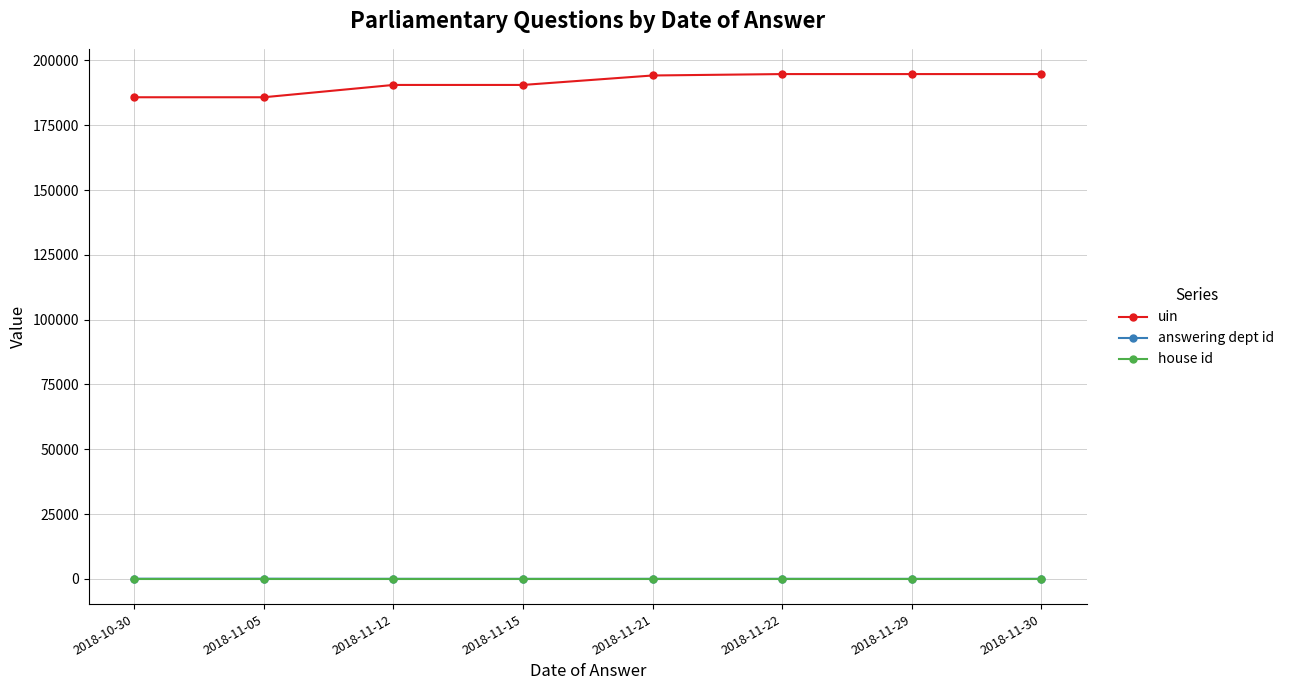

What position from the right is 2018-11-15?

5